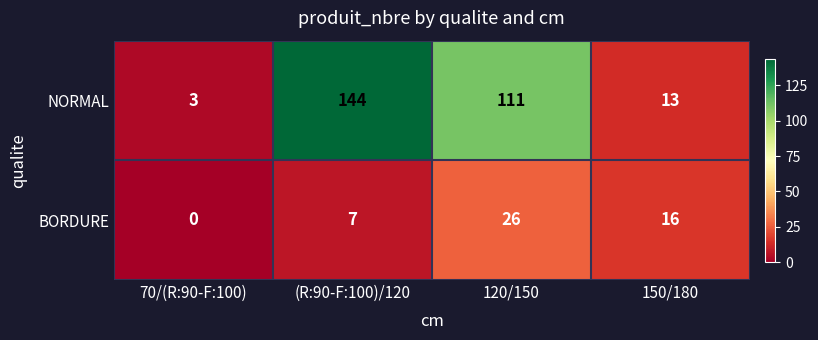

What is the total value across all series at (R:90-F:100)/120?

151